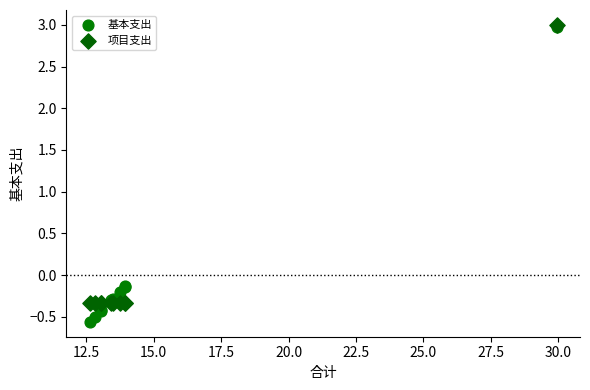

Which series has the widest spread of Y values?

基本支出